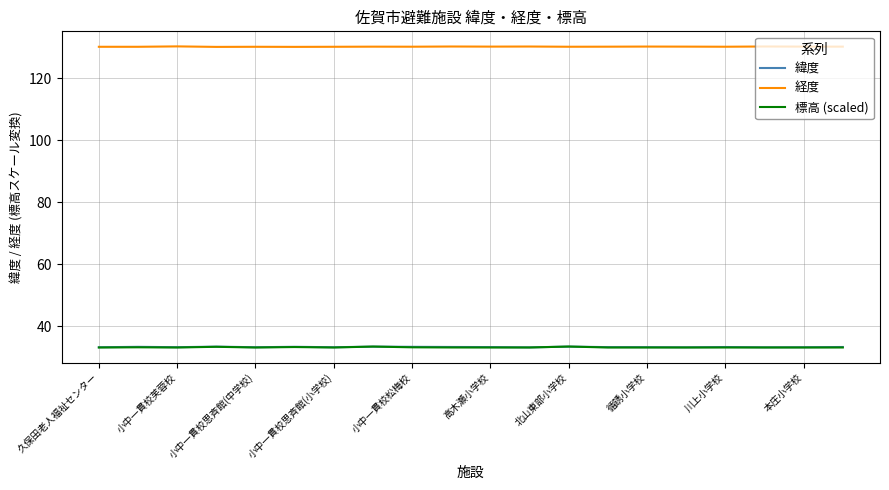

Which series has the largest total across all categories?

経度